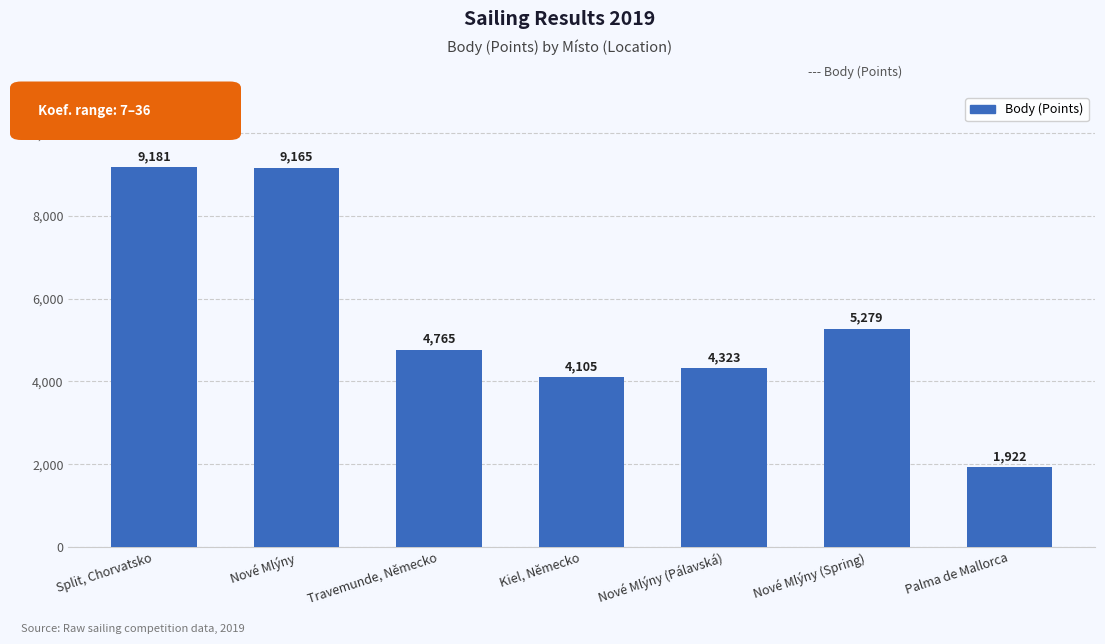

Reading left to right, extract all data points from this chart.

9181	9165	4765	4105	4323	5279	1922